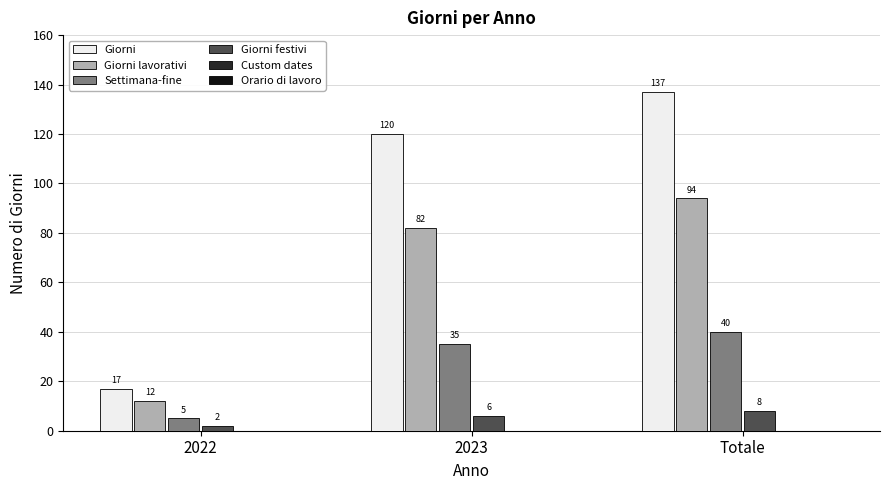

How many bars are there in each group?

4